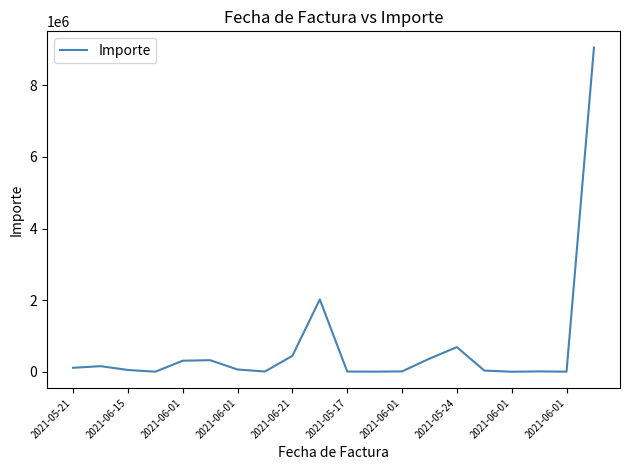

What is the average value?

687693.0